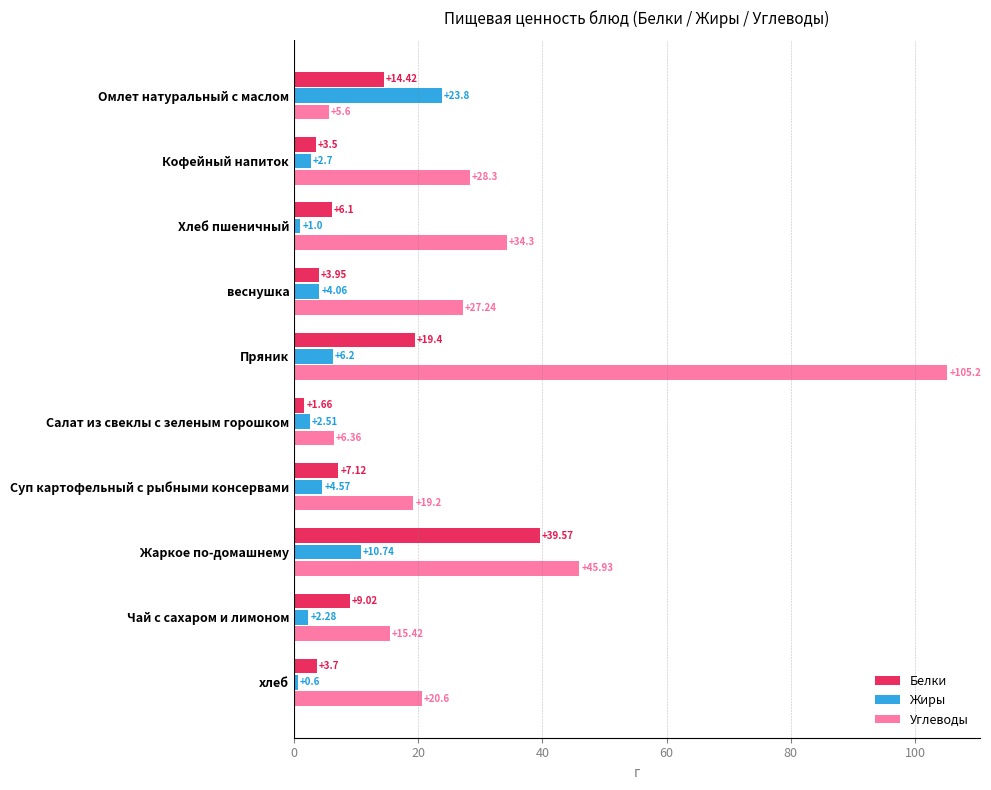

Where is Белки nearest to the value 20?

Пряник